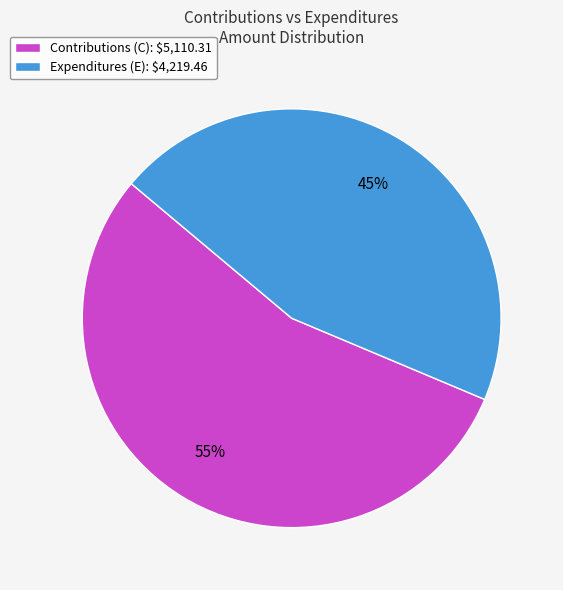

What is the smallest slice in the pie chart?

Expenditures (E): $4,219.46